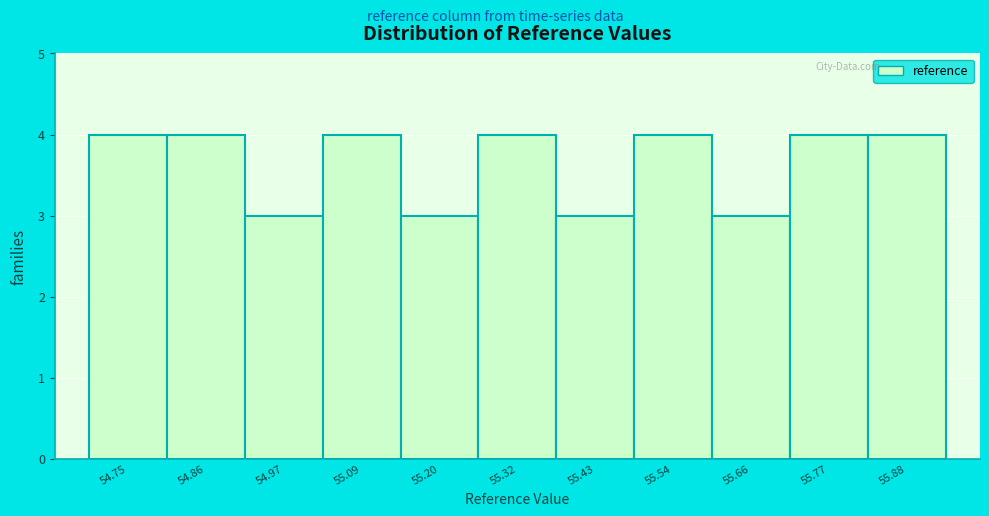

Reading left to right, list every bar in this chart as the range it spans on the x-axis followed by its height. Neither the bar edges nor the heights are printed on the chart, so give them approximately, as read against the axes.

54.70 to 54.80: 4
54.80 to 54.92: 4
54.92 to 55.04: 3
55.04 to 55.14: 4
55.14 to 55.26: 3
55.26 to 55.38: 4
55.38 to 55.48: 3
55.48 to 55.60: 4
55.60 to 55.72: 3
55.72 to 55.82: 4
55.82 to 55.94: 4